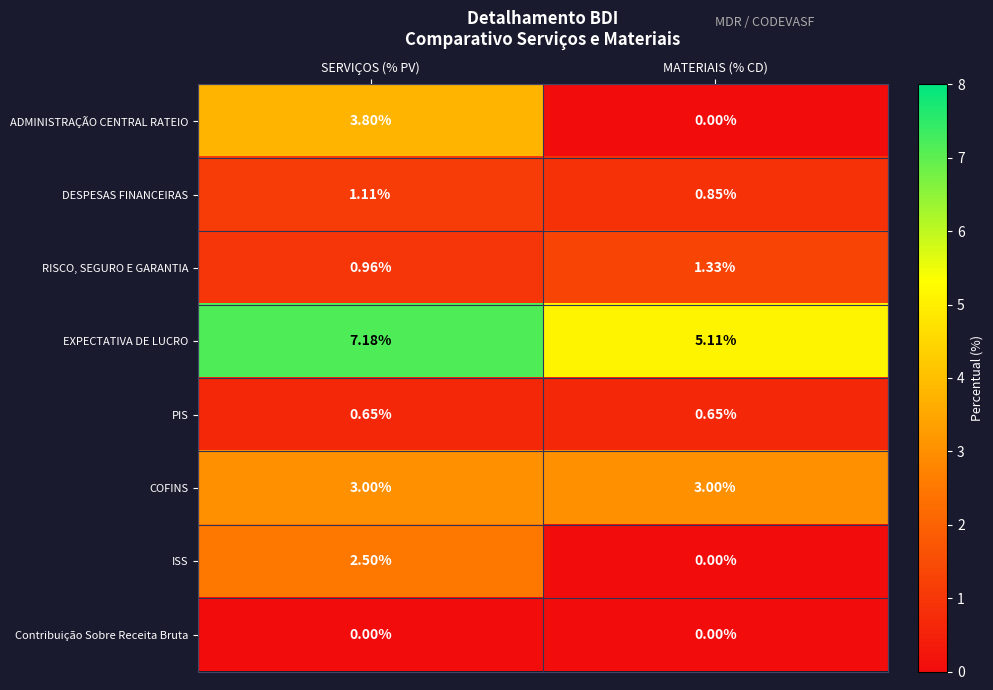

At which category is the sum across all series the highest?

SERVIÇOS (% PV)